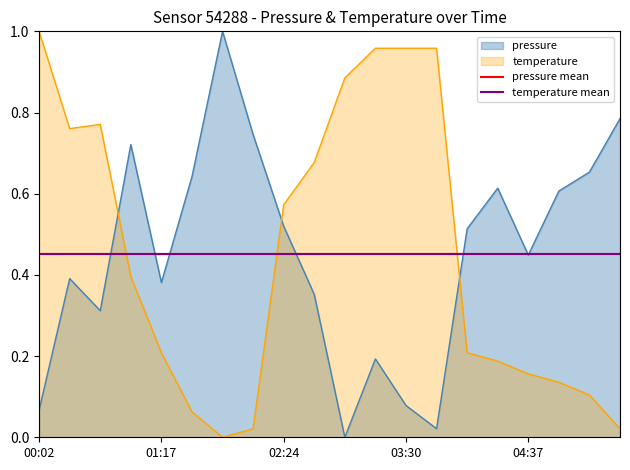

What is the approximate value of pressure mean at 01:17?

0.5